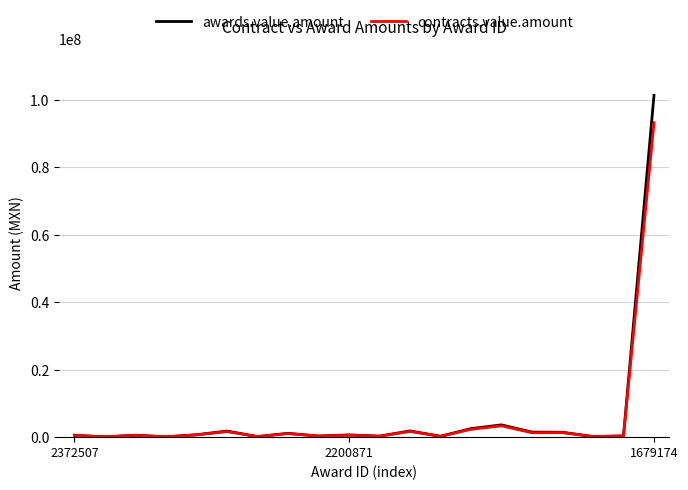

What is the greatest value displayed?

101333700.0